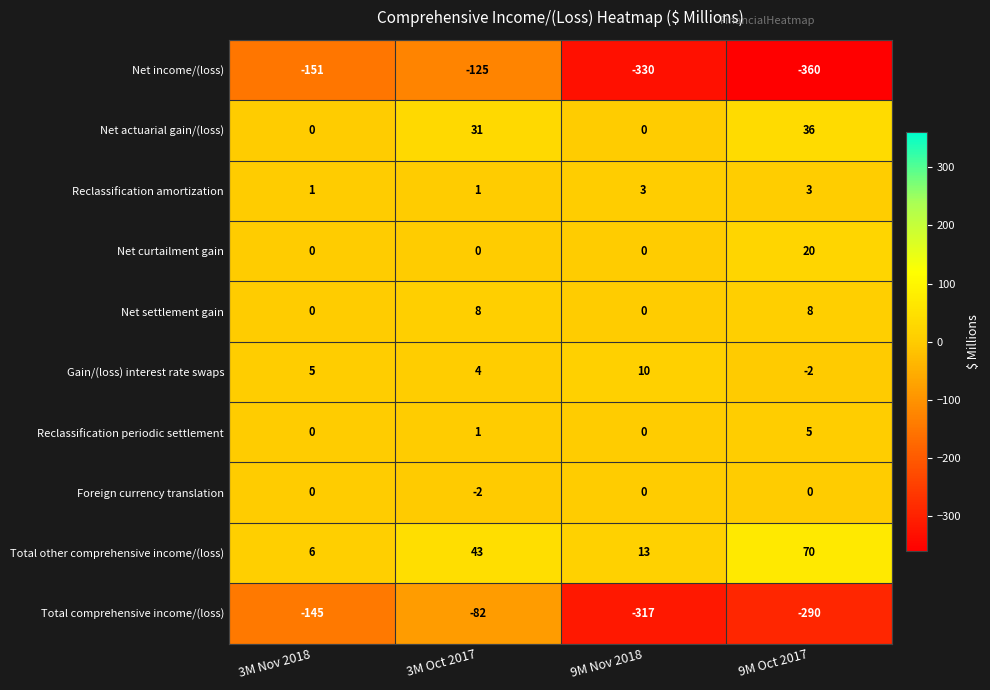

List the series in order of their peak value, lowest first.

Net income/(loss), Total comprehensive income/(loss), Foreign currency translation, Reclassification amortization, Reclassification periodic settlement, Net settlement gain, Gain/(loss) interest rate swaps, Net curtailment gain, Net actuarial gain/(loss), Total other comprehensive income/(loss)